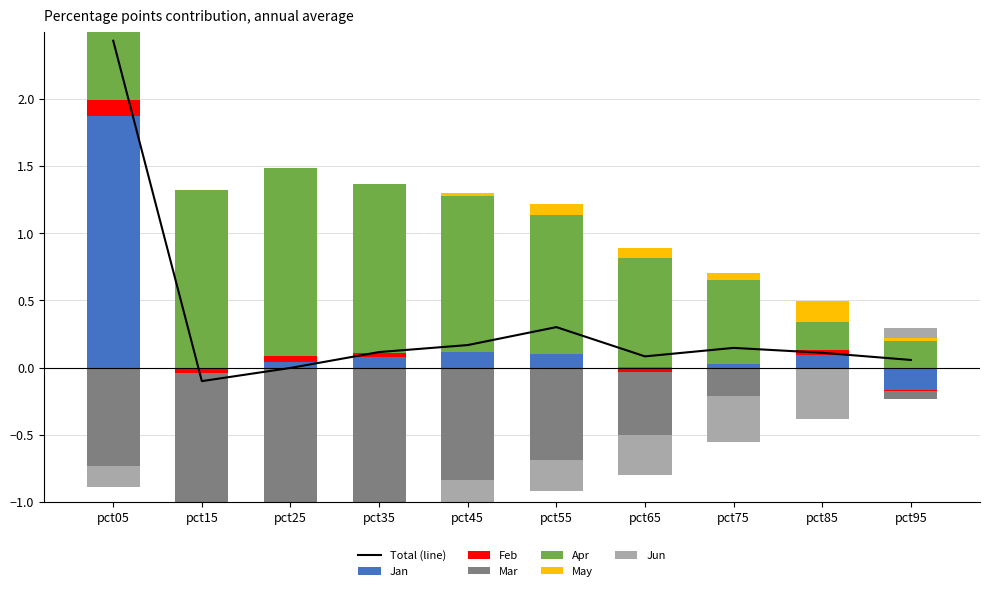

Between pct85 and pct45, which is larger?

pct45